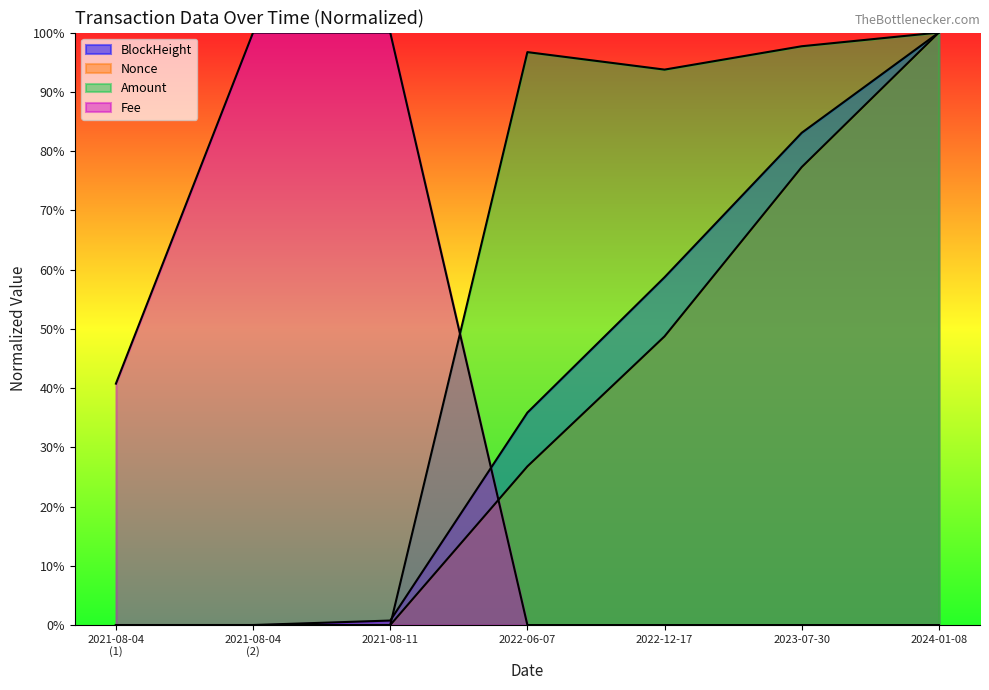

Does the chart display data point markers on the line(s)?

No